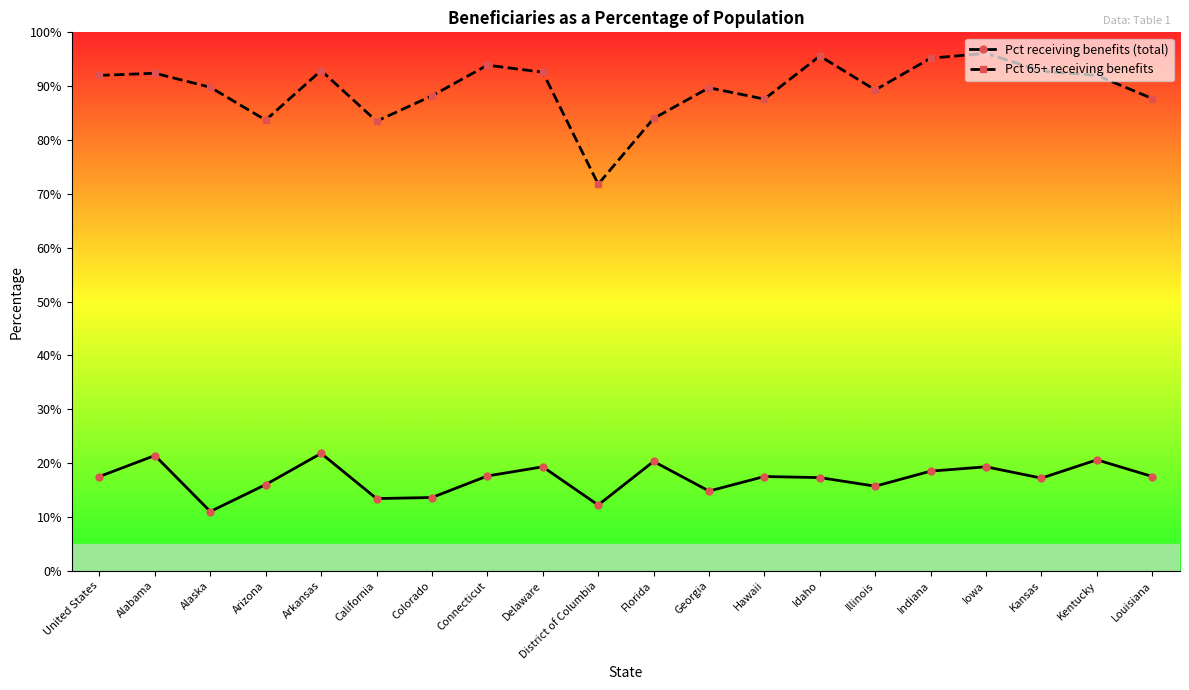

What is the label of the 7th point from the right?

Idaho